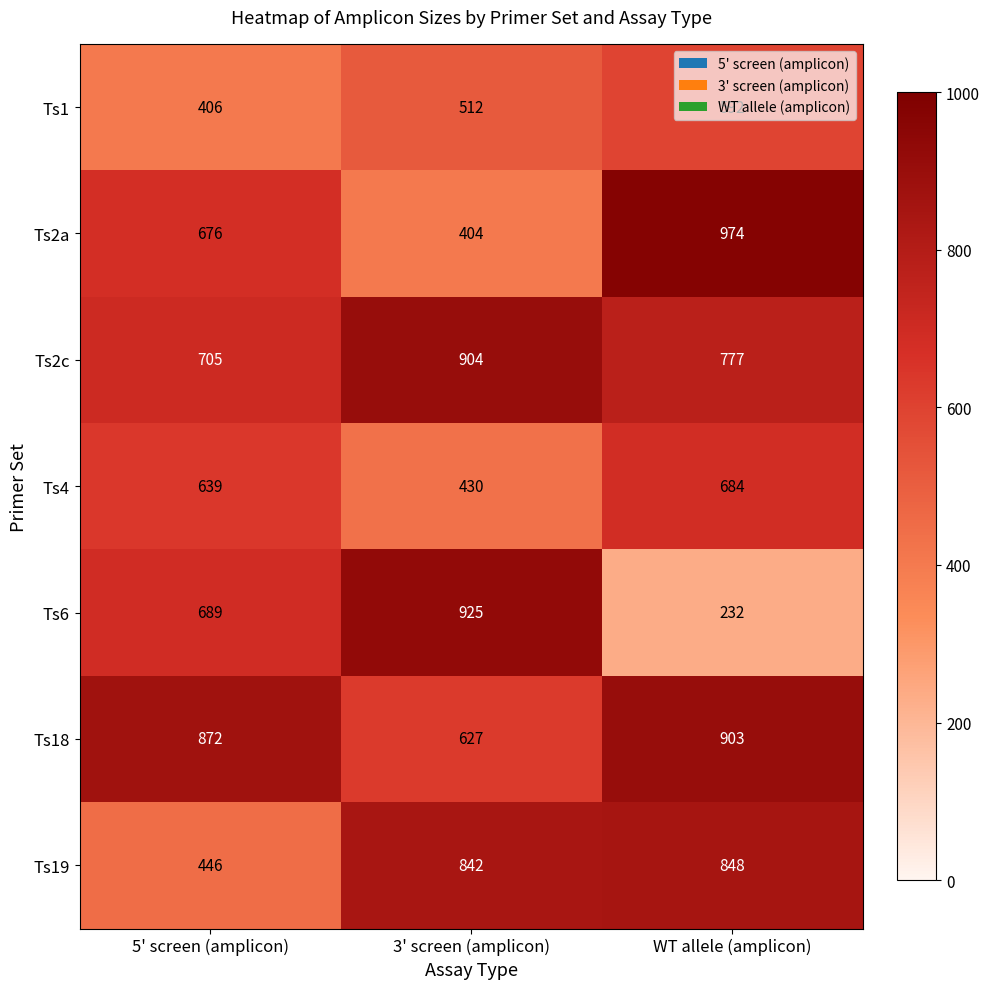

Count the Ts2c values in the range 705 to 904.

3